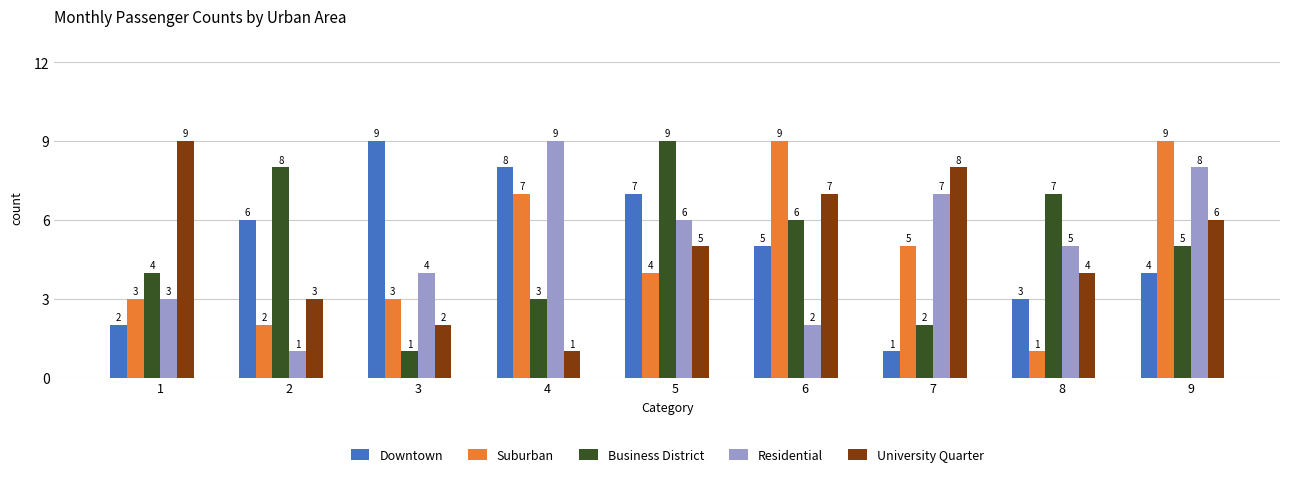

How many Downtown values are between 3 and 7?

5